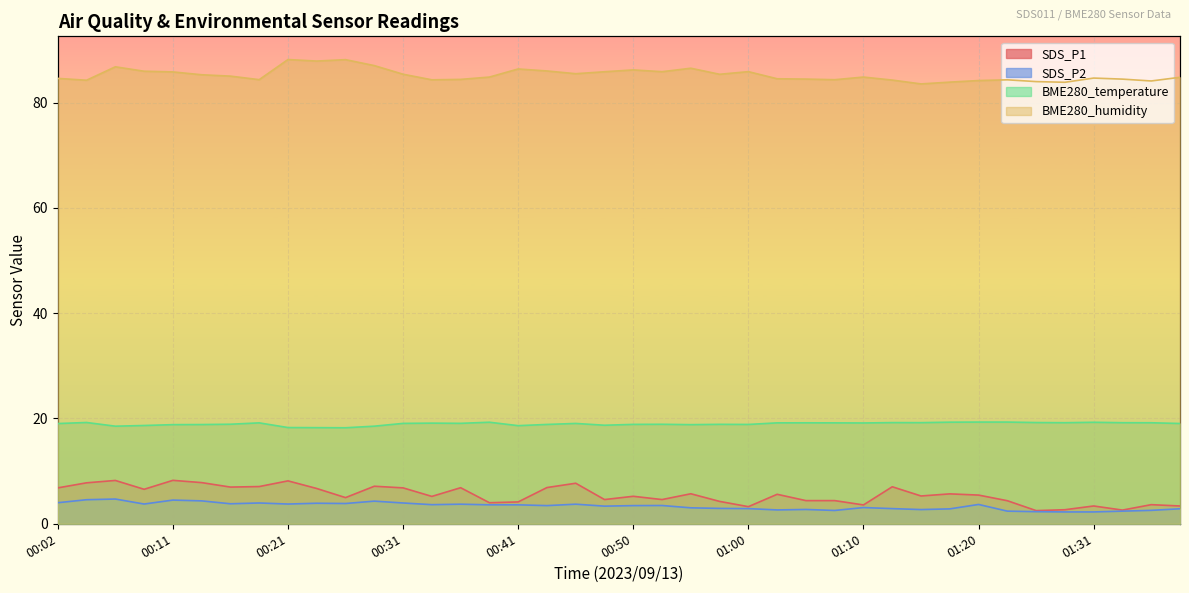

What are all the series names shown in the legend?

SDS_P1, SDS_P2, BME280_temperature, BME280_humidity